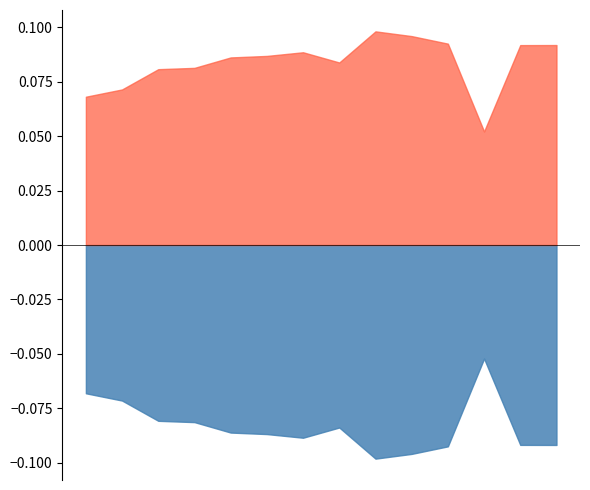

Does the chart display data point markers on the line(s)?

No